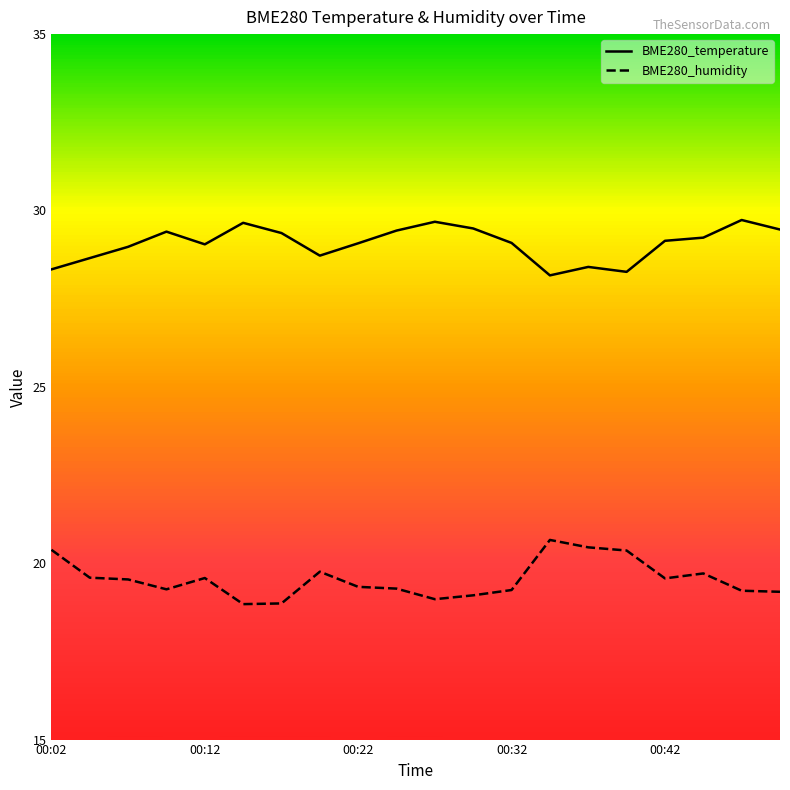

True or false: BME280_temperature and BME280_humidity cross at least once.

False